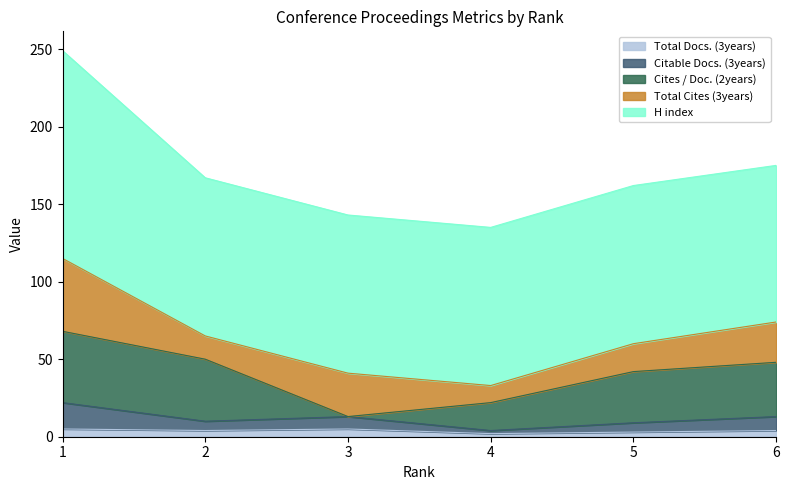

True or false: Citable Docs. (3years) and Total Cites (3years) cross at least once.

False